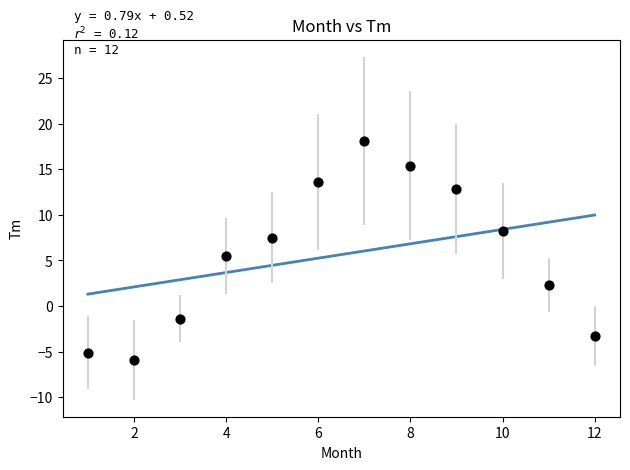

What is the range of Y values (max minus min)?

24.0